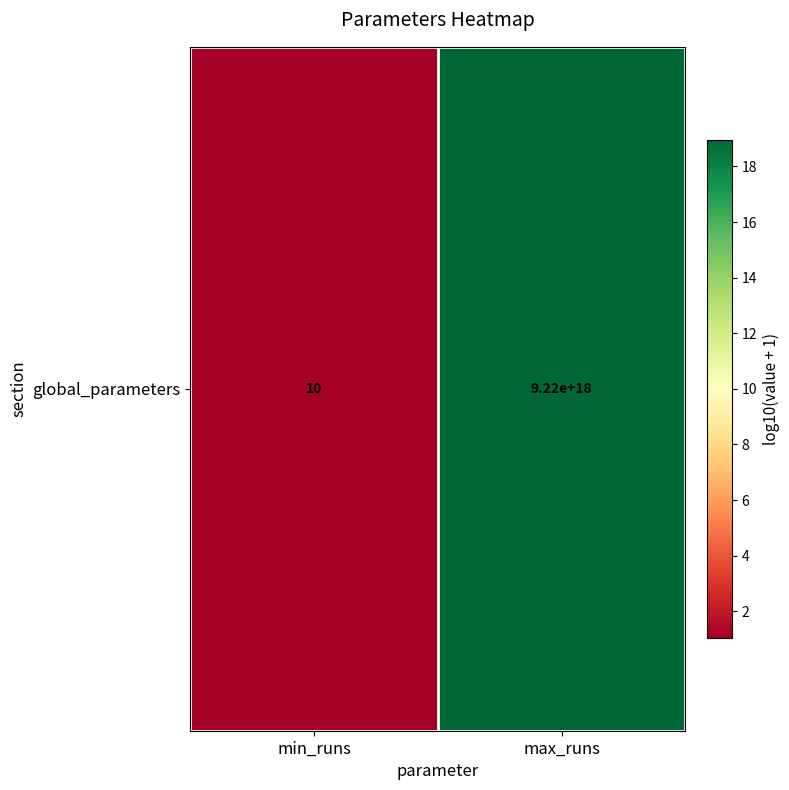

What is the sum of the values at min_runs and max_runs?

20.0